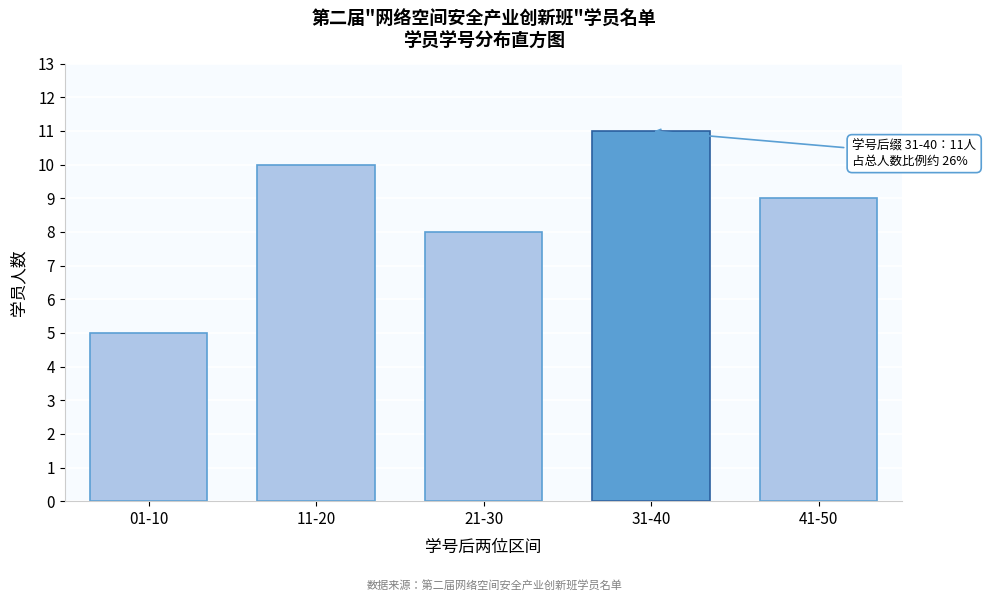

Reading left to right, what are all the values shown in this chart?

5	10	8	11	9